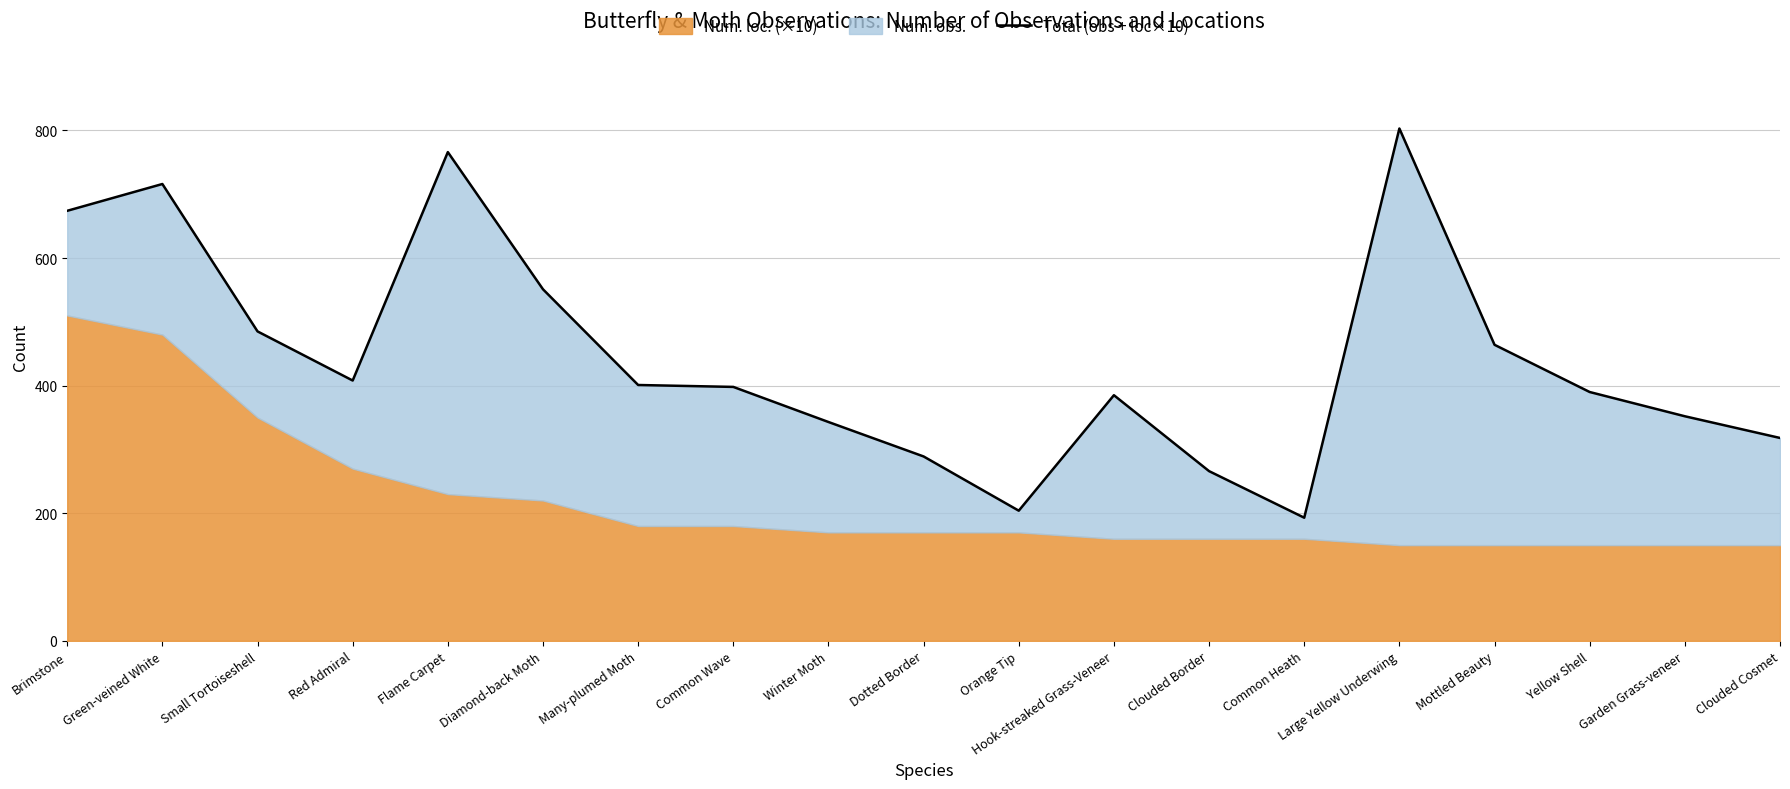

True or false: the data shows 766 at Flame Carpet.

True